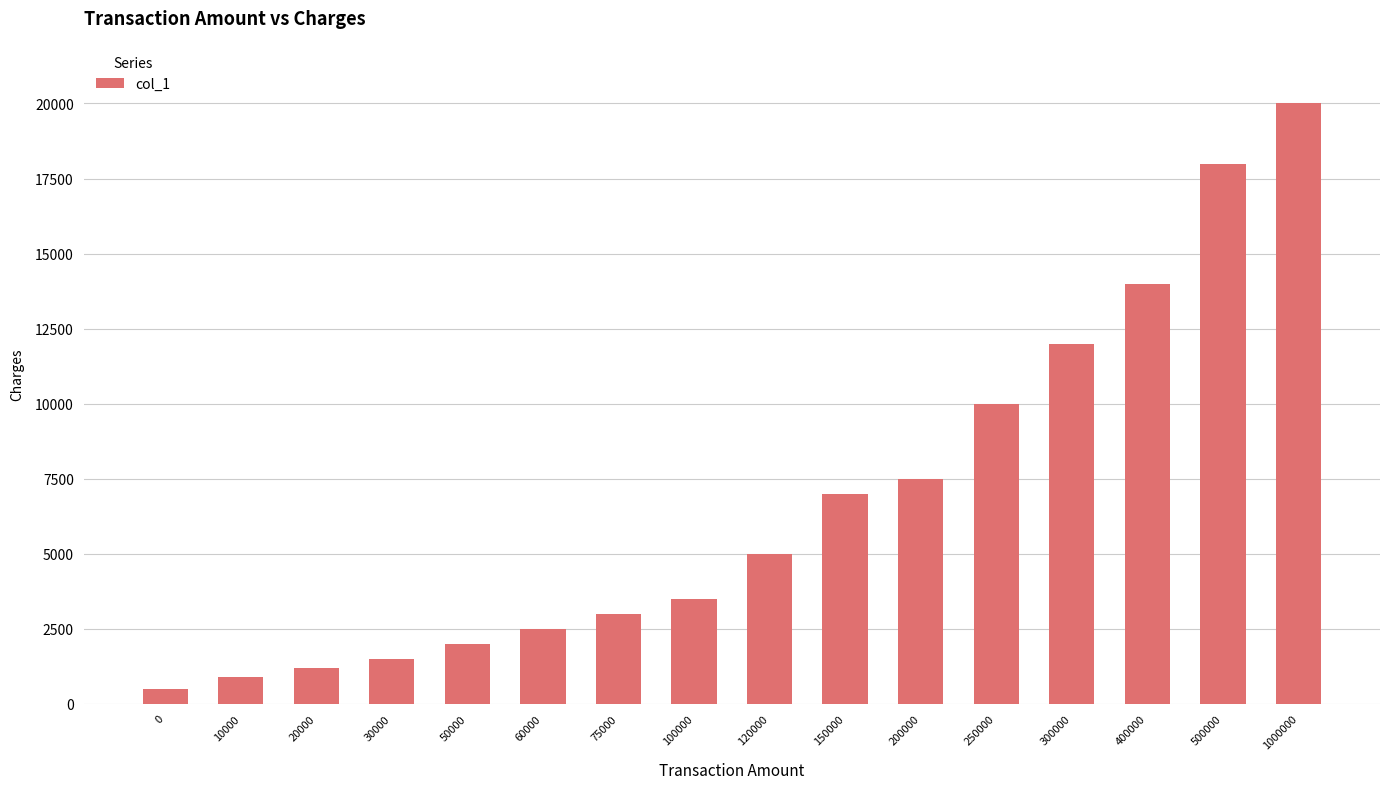

List the labels in order of value, smallest first.

0, 10000, 20000, 30000, 50000, 60000, 75000, 100000, 120000, 150000, 200000, 250000, 300000, 400000, 500000, 1000000